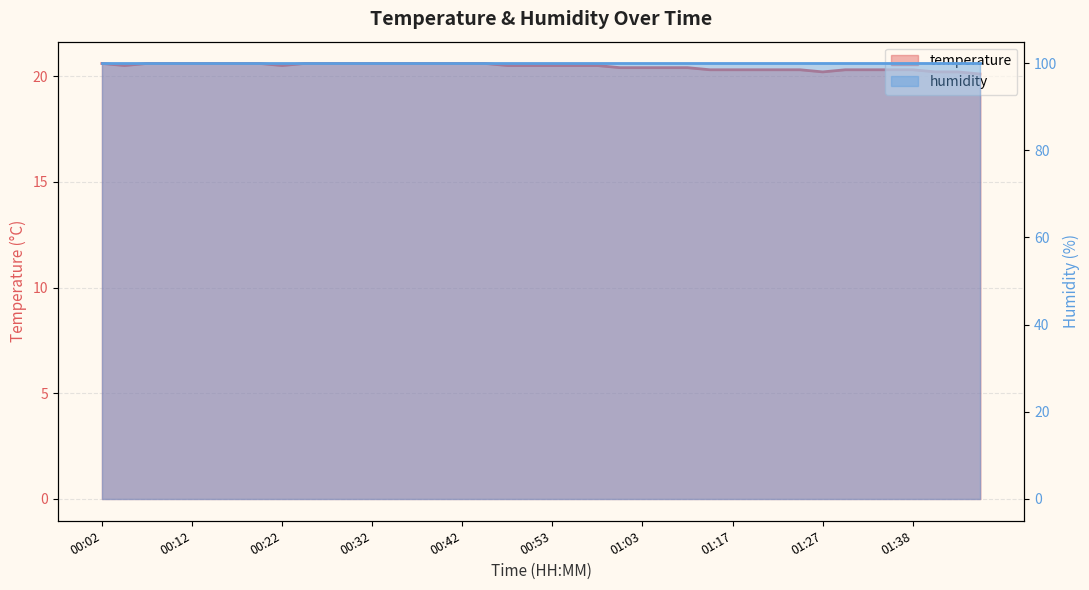

What is the ratio of the value at 01:27 to the value at 01:06?

1.0